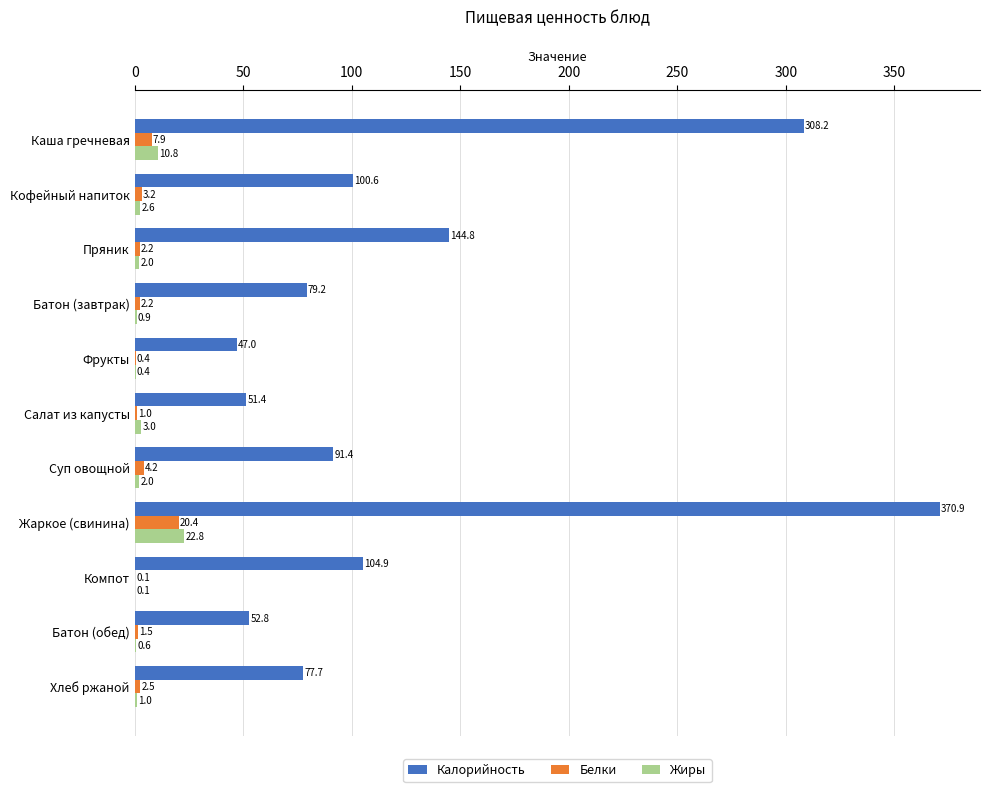

Count the number of data series in this chart.

3